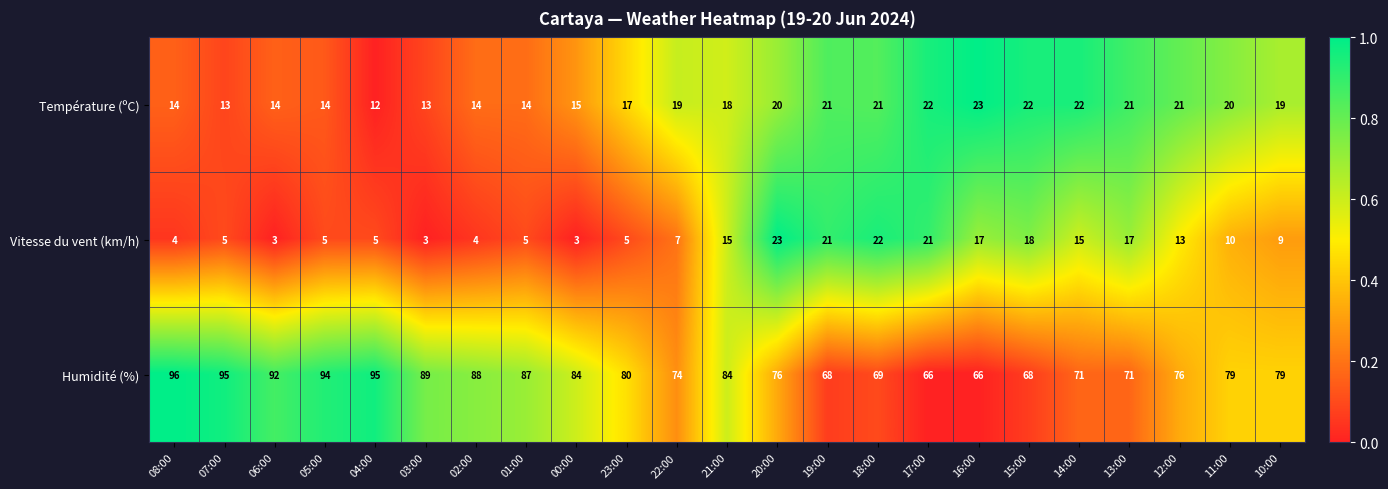

Which series has the widest spread of values?

Humidité (%)